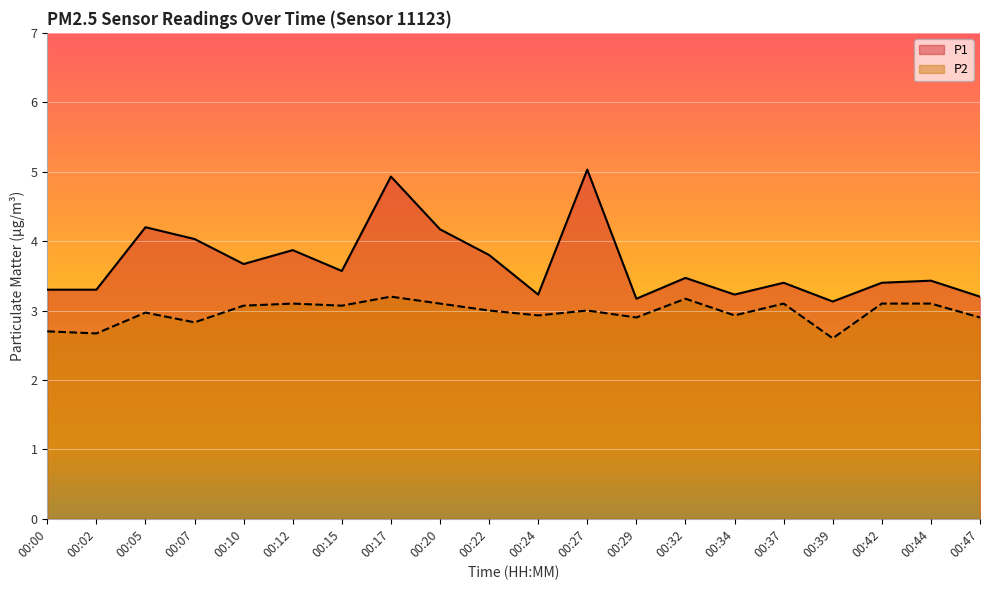

The P1 series shows 6.3 at 00:20. True or false?

False